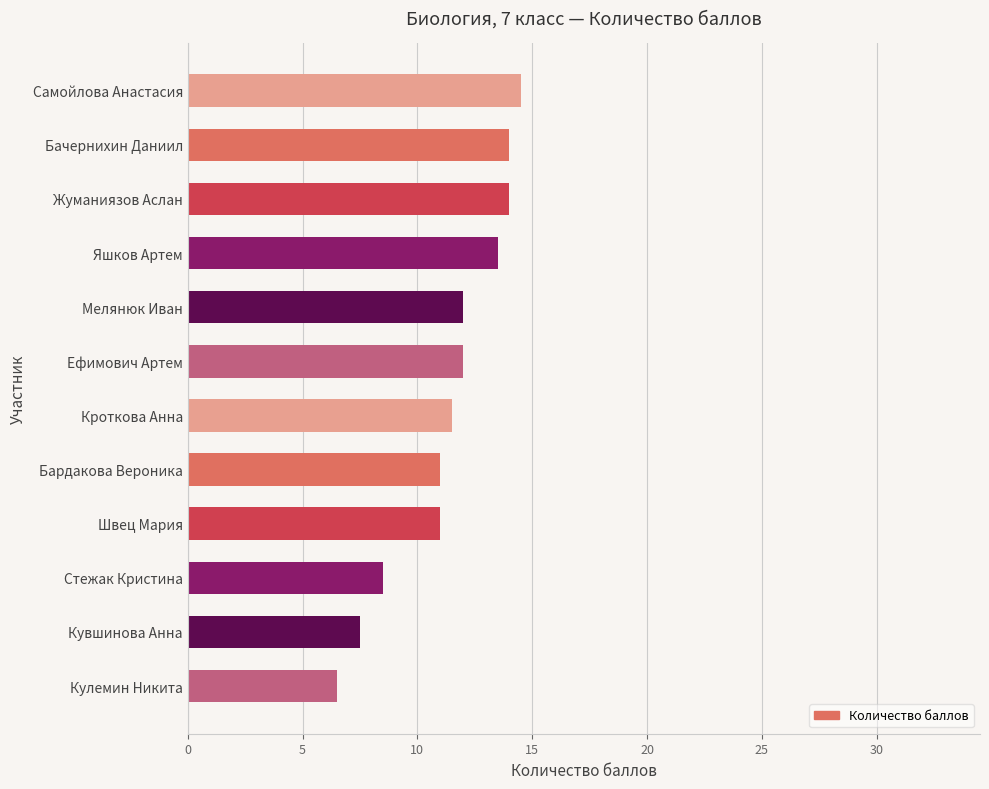

Are the bars grouped side by side (vs. stacked)?

No